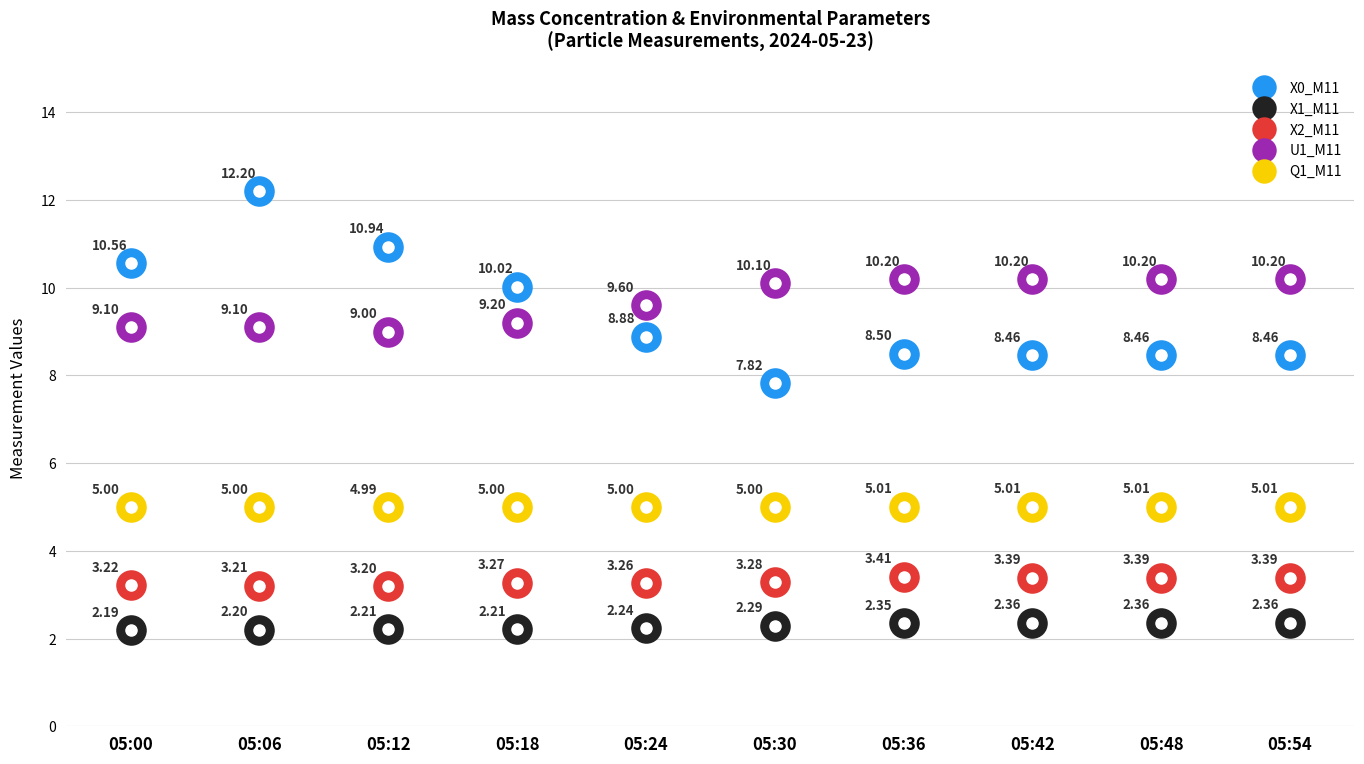

Which series has the widest spread of values?

X0_M11